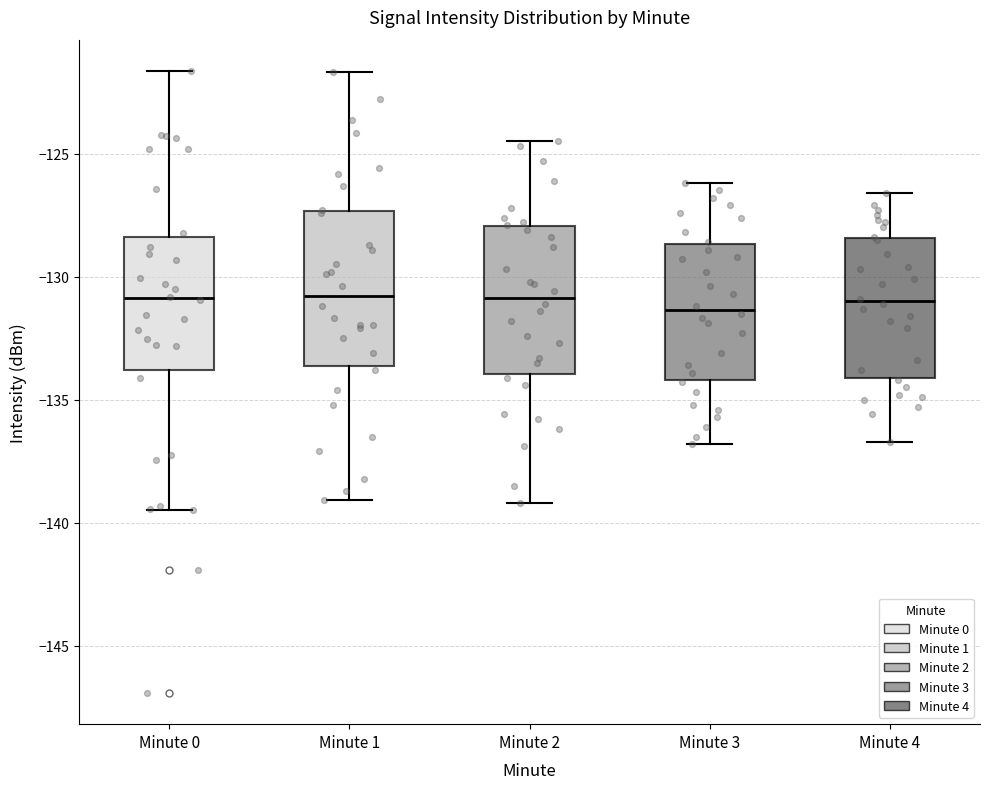

Reading left to right, transcribe this box plot: for each box, give where its median line is, the range the box spans, and where its two whiskers end, as read against the y-axis. The values are not printed on the chart, so give them approximately, as read against the axis.

Minute 0: median -131.0, box -134.0 to -128.5, whiskers -139.5 to -121.5
Minute 1: median -131.0, box -133.5 to -127.5, whiskers -139.0 to -121.5
Minute 2: median -131.0, box -134.0 to -128.0, whiskers -139.0 to -124.5
Minute 3: median -131.5, box -134.0 to -128.5, whiskers -137.0 to -126.0
Minute 4: median -131.0, box -134.0 to -128.5, whiskers -136.5 to -126.5